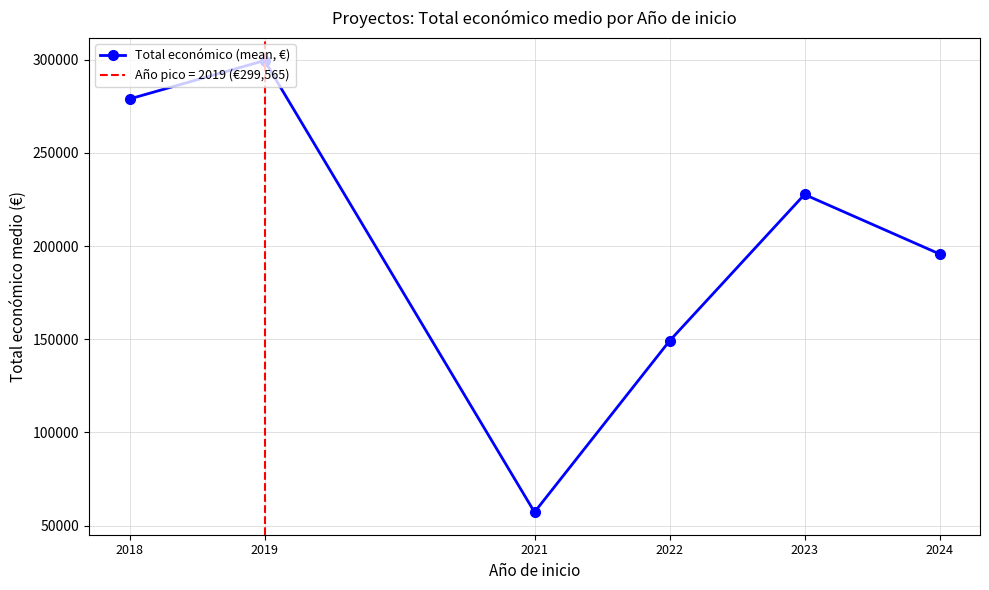

True or false: the data shows 440076.3 at 2019.

False